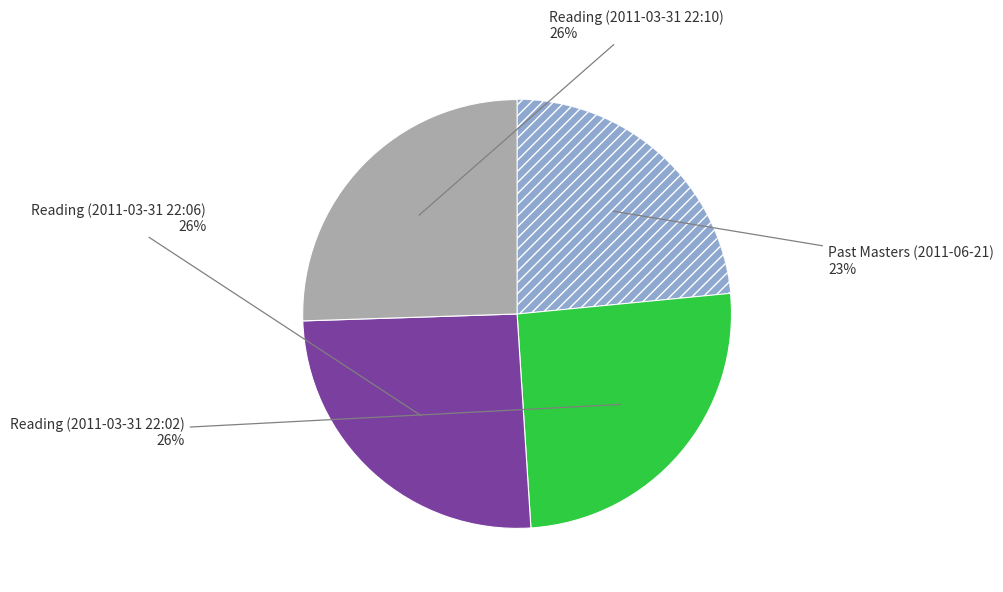

Does any single category account for the majority?

No